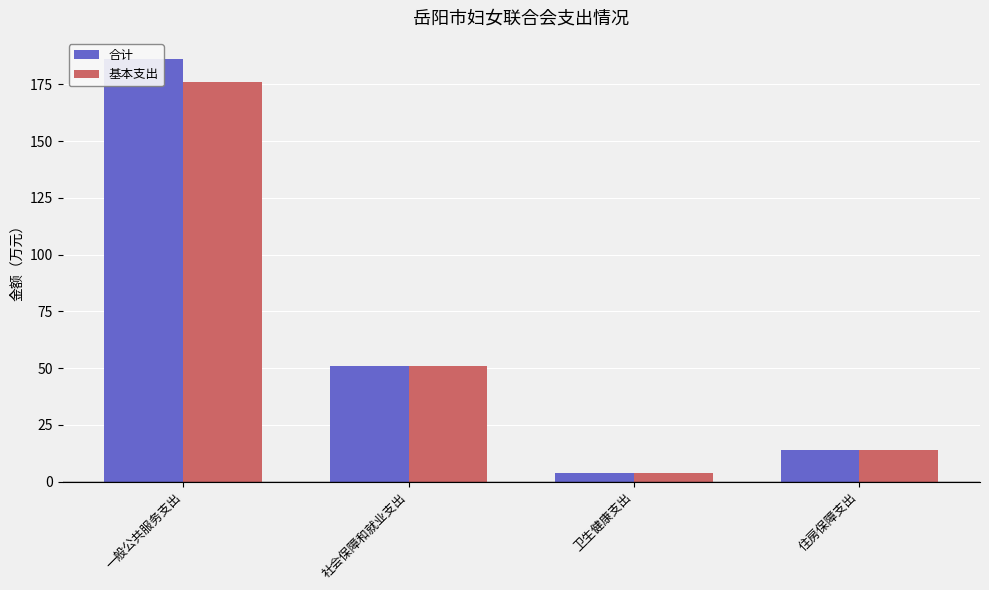

How many data points in 合计 are less than 51?

2